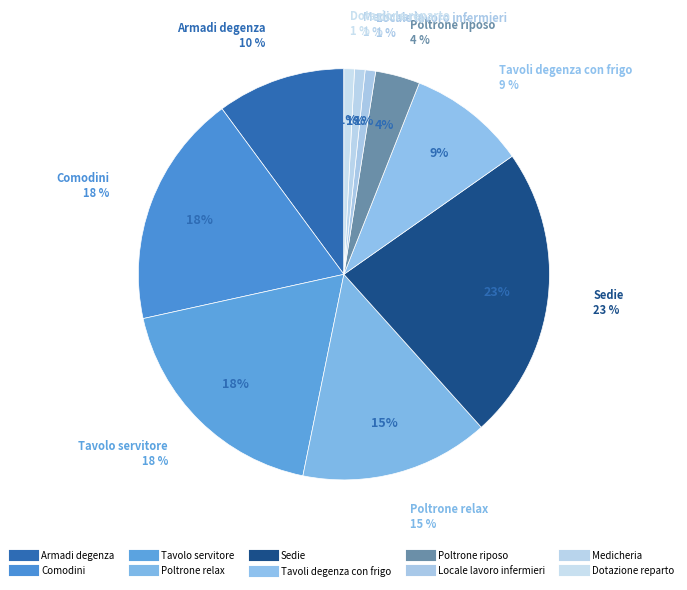

Rank the categories by value from lowest to highest.

Locale lavoro infermieri, Medicheria, Dotazione reparto, Poltrone riposo, Tavoli degenza con frigo, Armadi degenza, Poltrone relax, Comodini, Tavolo servitore, Sedie